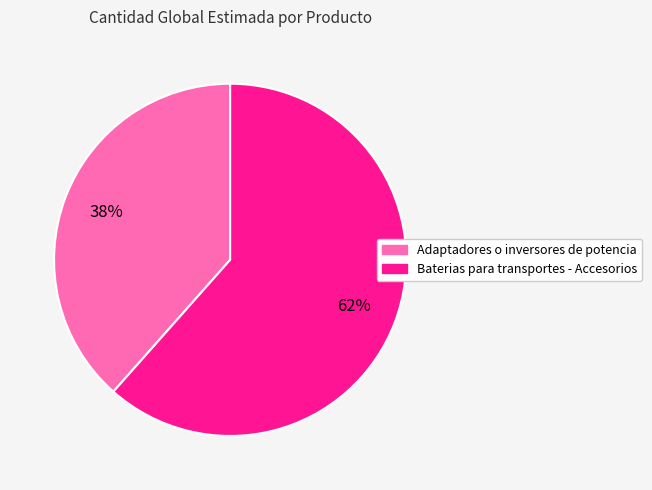

Is it true that Baterias para transportes - Accesorios is 62% of the pie?

True